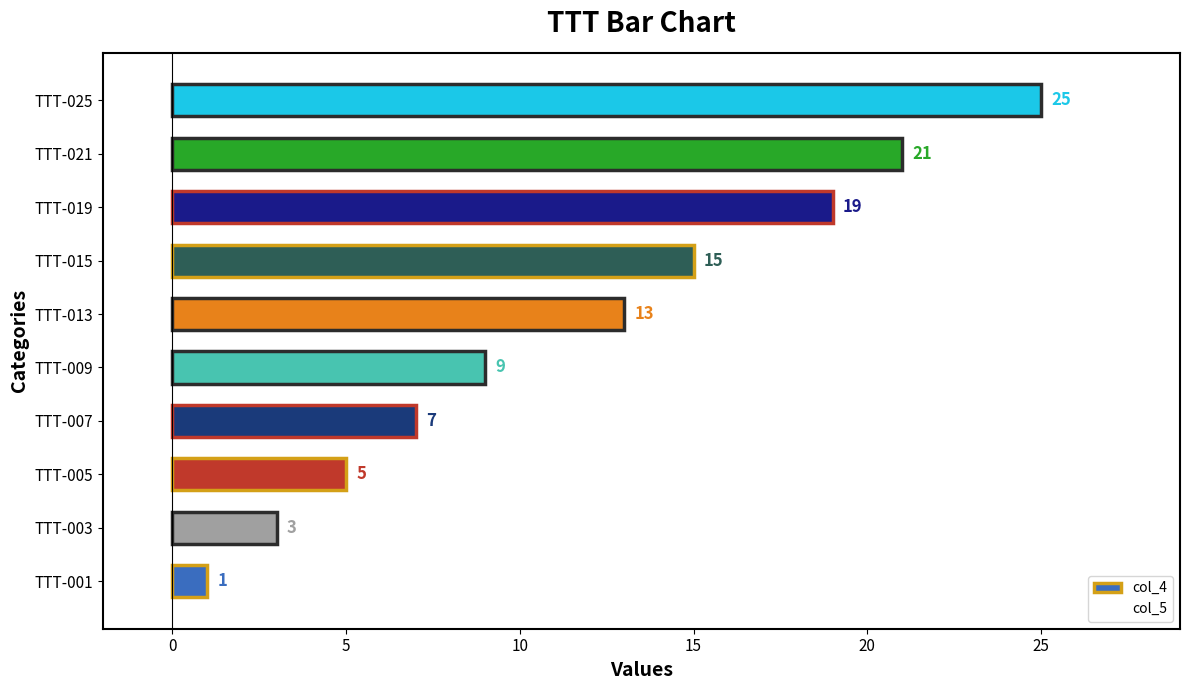

Between TTT-021 and TTT-007, which is larger?

TTT-021